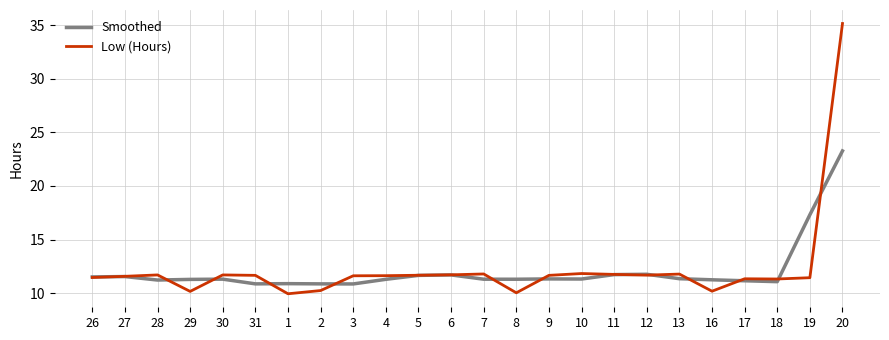

Which series has the widest spread of values?

Low (Hours)